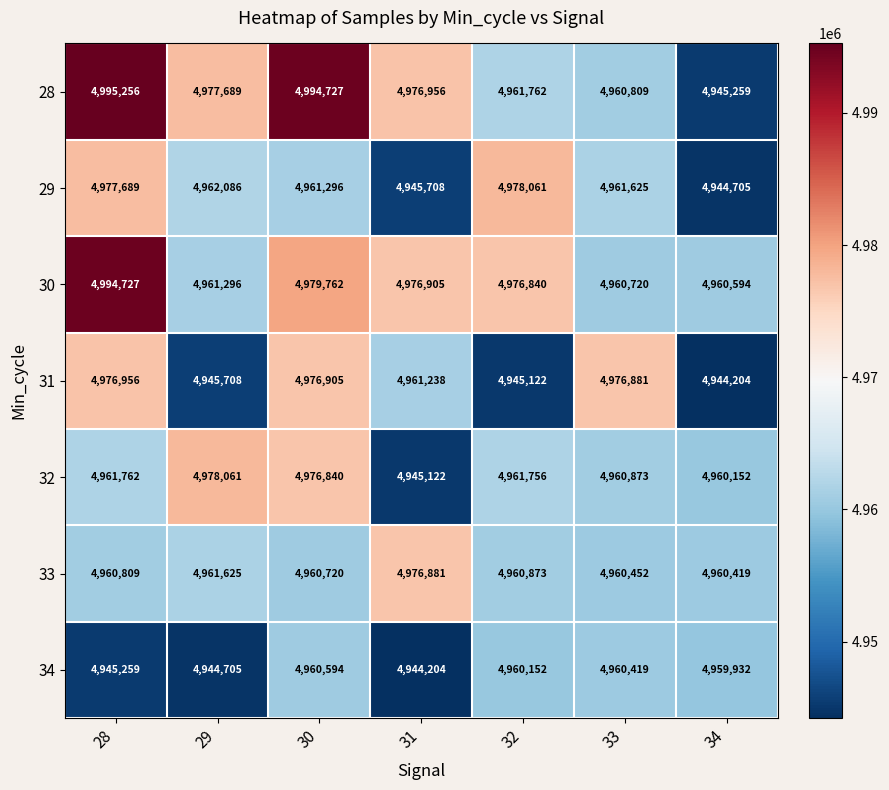

Which series changed the most between 29 and 33?

31